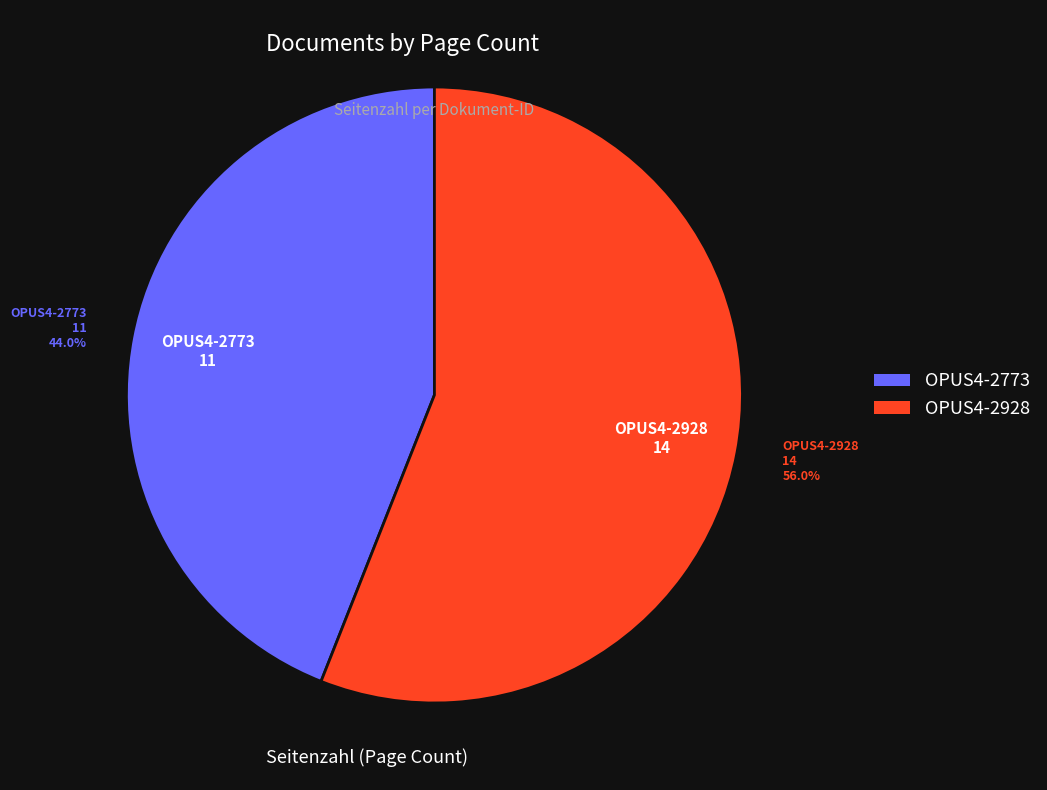

To the nearest percent, what is the combined percentage of OPUS4-2928 and OPUS4-2773?

100%